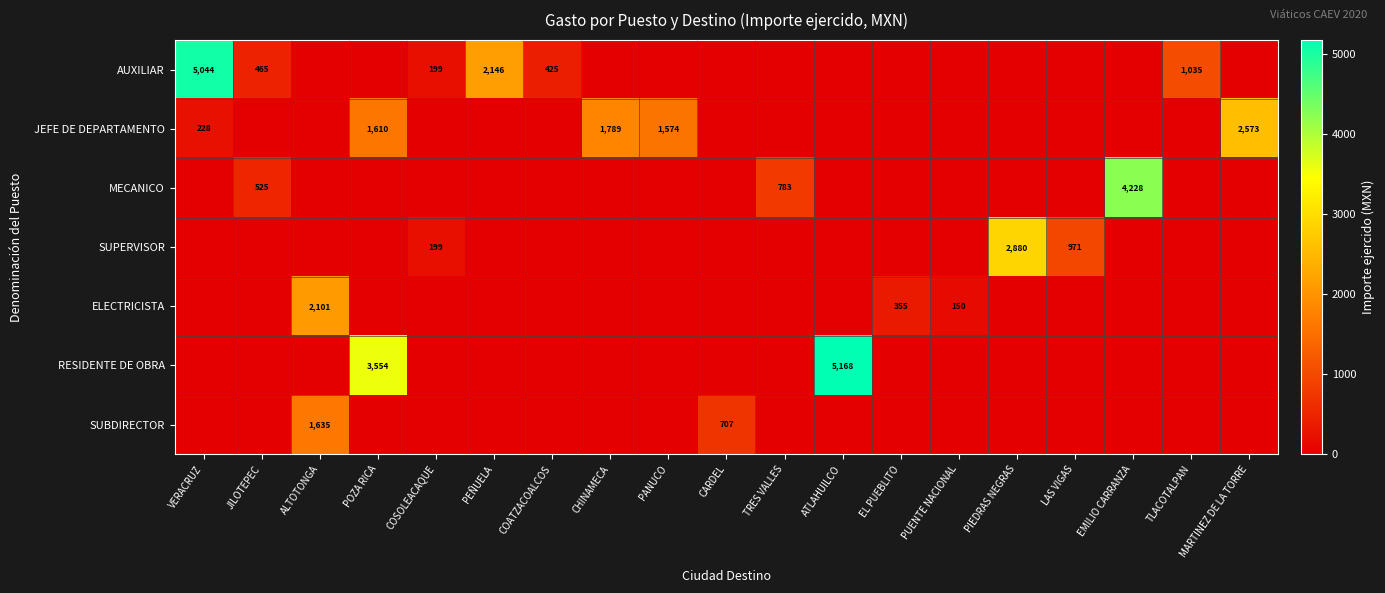

True or false: AUXILIAR has a value of 2146 at PEÑUELA.

True